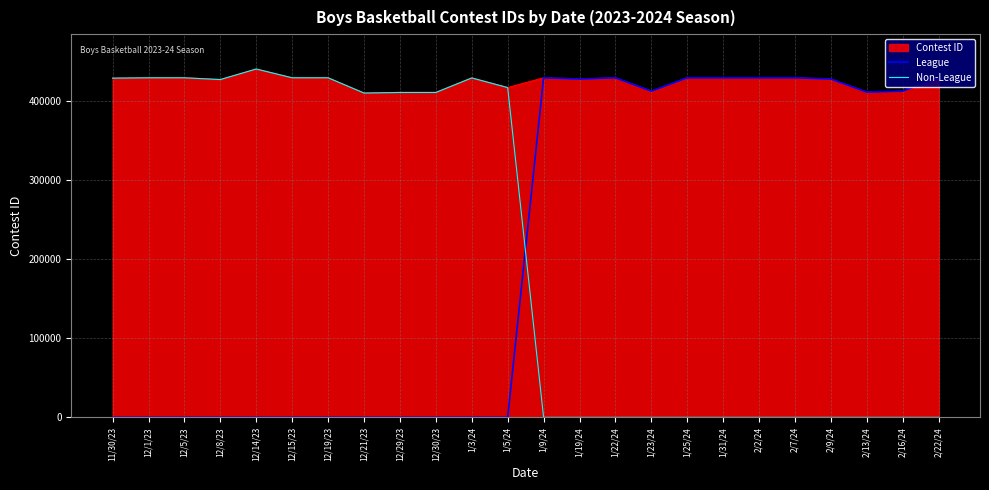

The value of Non-League at 2/2/24 is -265626. True or false?

False